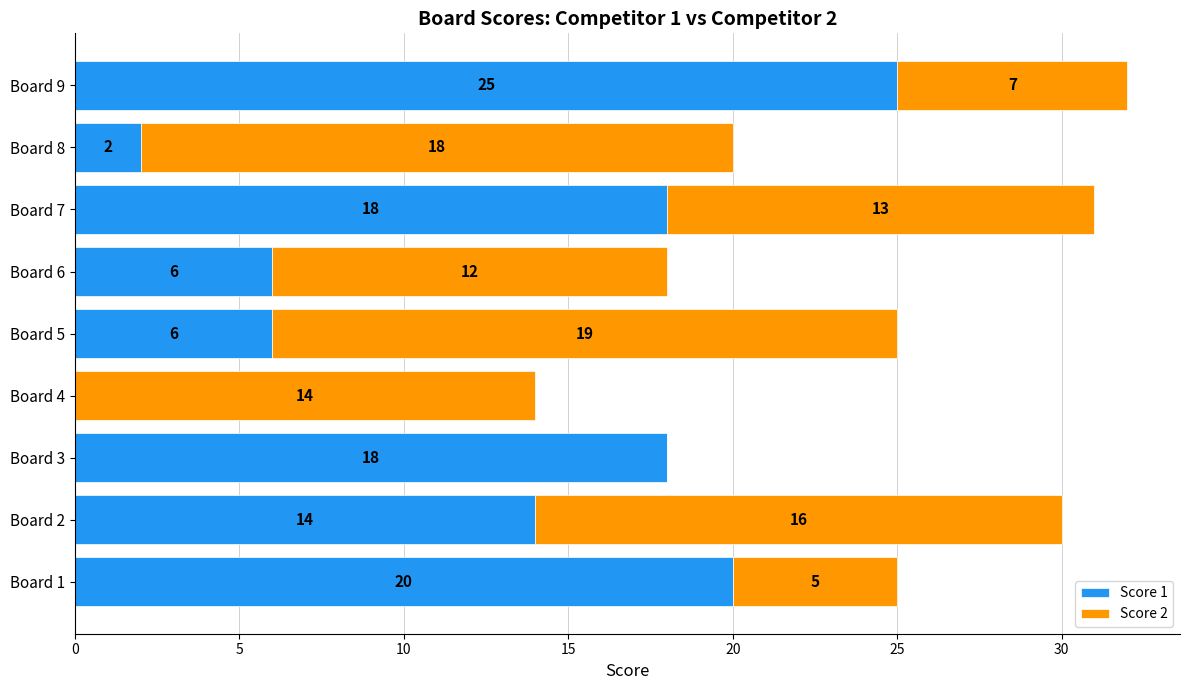

The value of Score 1 at Board 5 is 6. True or false?

True